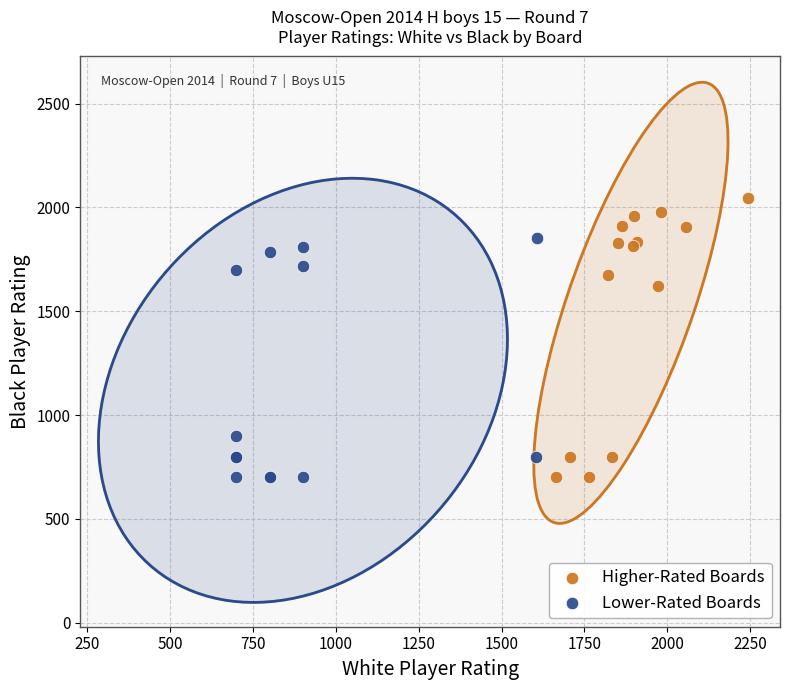

Which series reaches the maximum Y coordinate?

Higher-Rated Boards